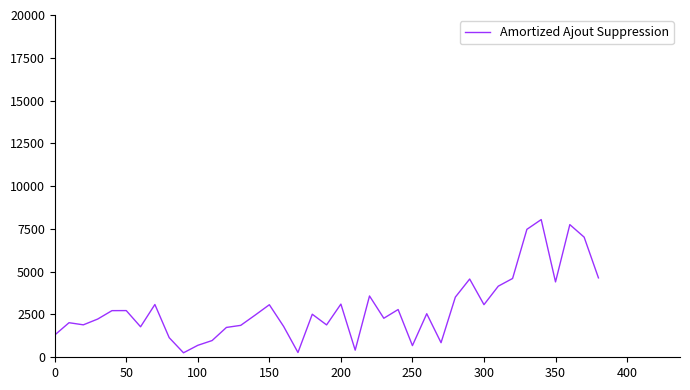

What is the greatest value displayed?

8046.0